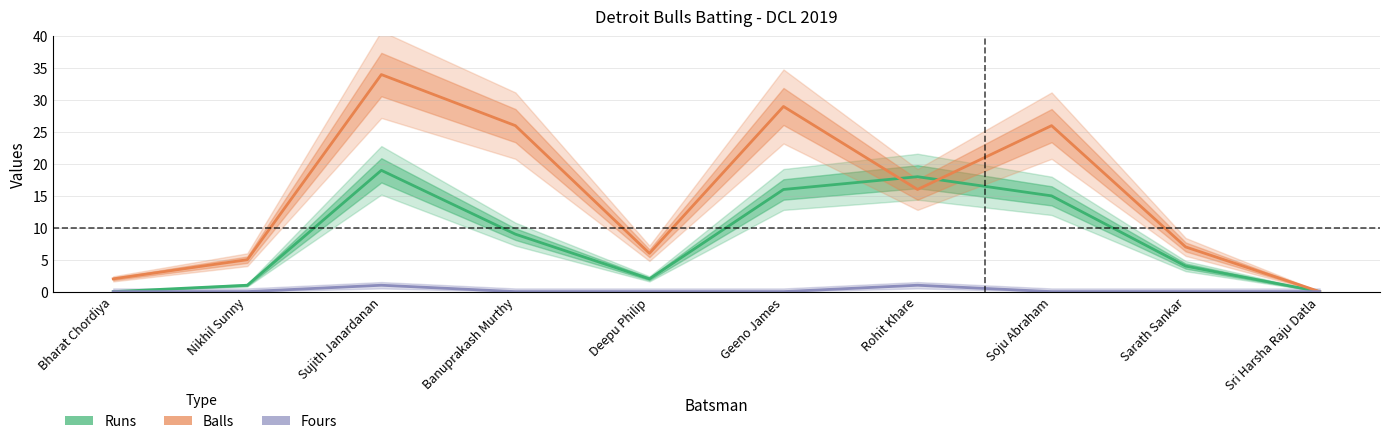

True or false: Fours and Balls cross at least once.

False